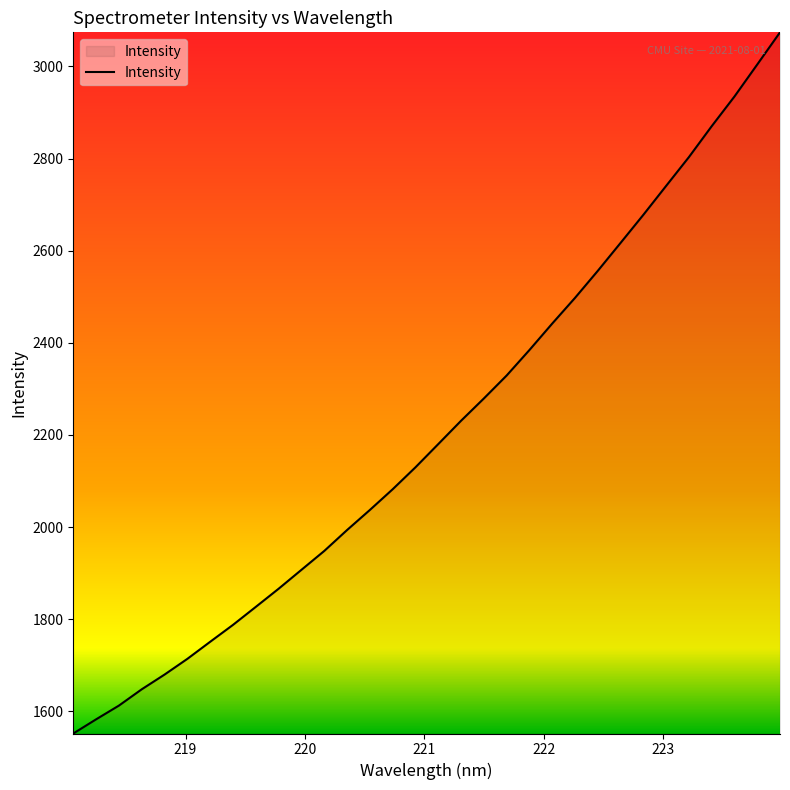

What is the difference between the second highest and minimum values?

1452.5